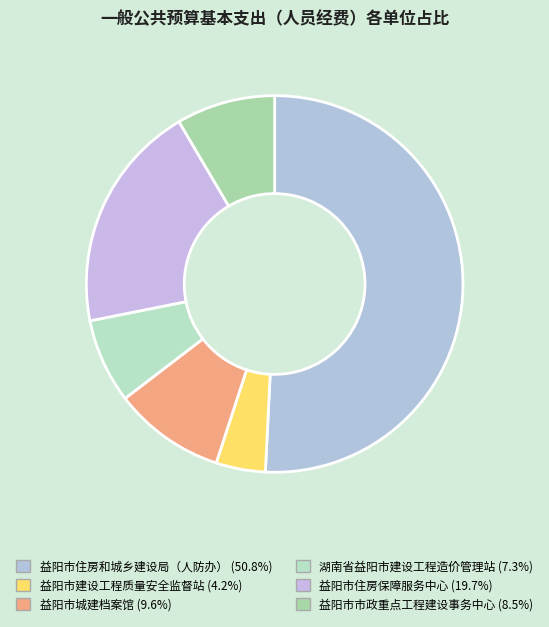

To the nearest percent, what is the combined percentage of 益阳市建设工程质量安全监督站 and 益阳市市政重点工程建设事务中心?

13%